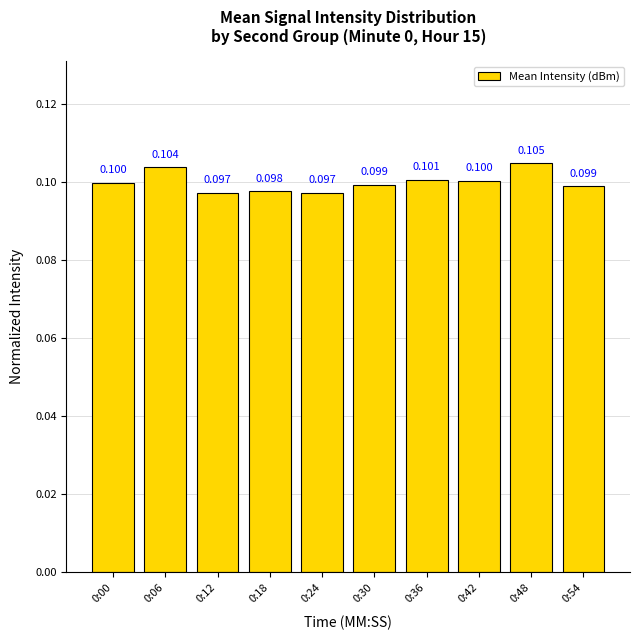

Reading left to right, what are all the values shown in this chart?

0:00=0.1	0:06=0.1	0:12=0.1	0:18=0.1	0:24=0.1	0:30=0.1	0:36=0.1	0:42=0.1	0:48=0.1	0:54=0.1